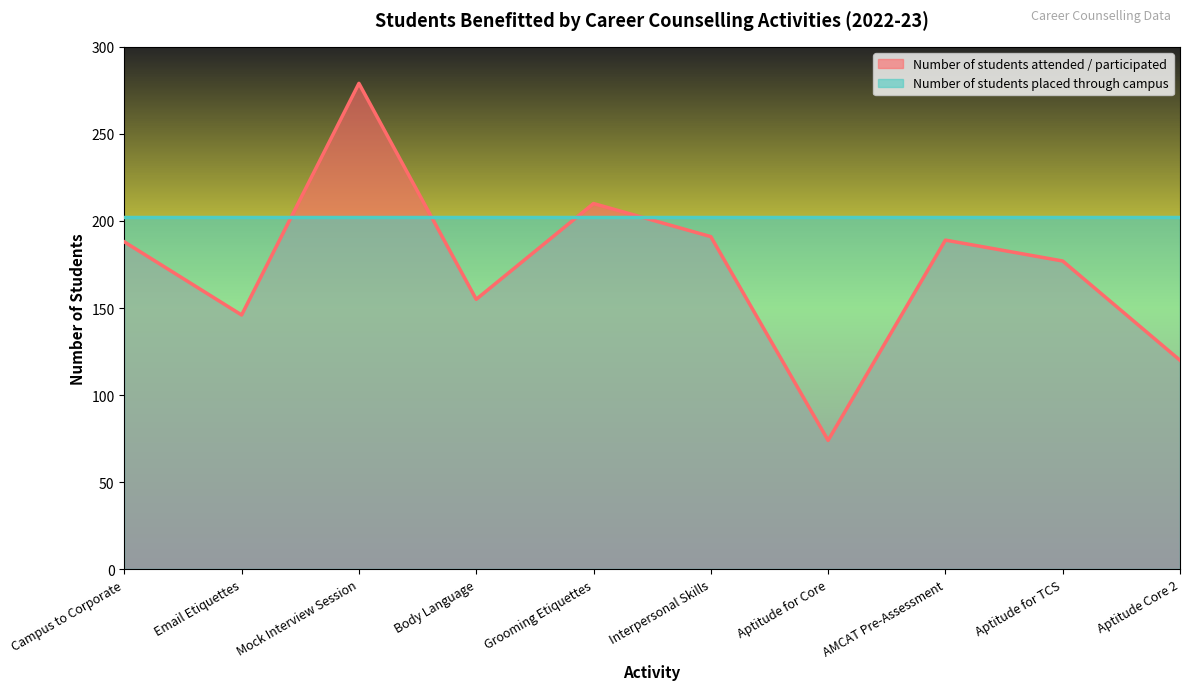

Which has a higher value, Aptitude Core 2 or Aptitude for Core?

Aptitude Core 2